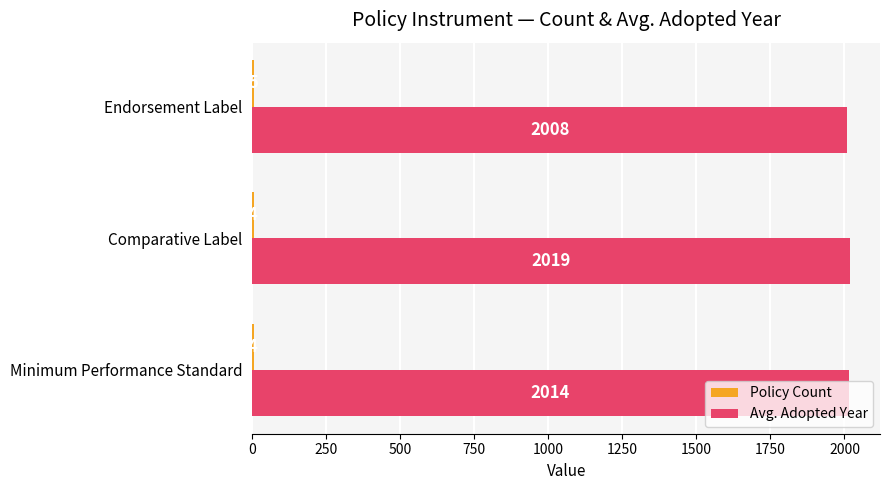

At which category is the sum across all series the highest?

Comparative Label